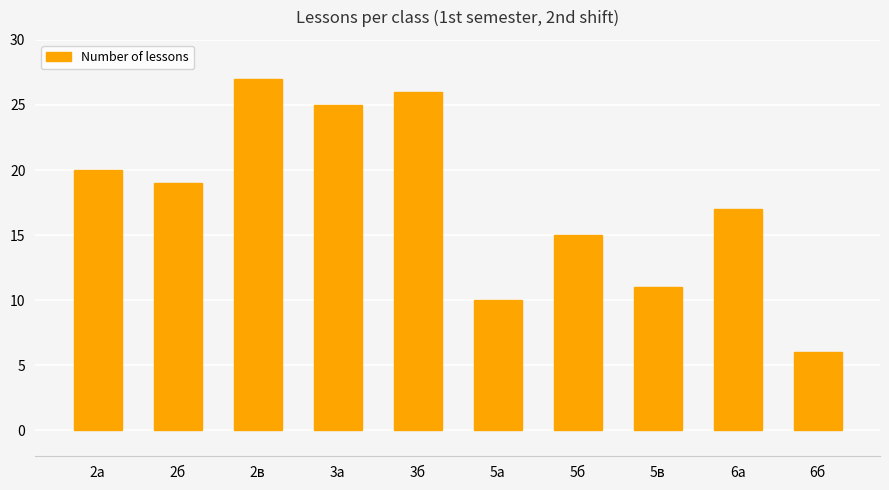

Which label corresponds to the smallest value in the chart?

6б